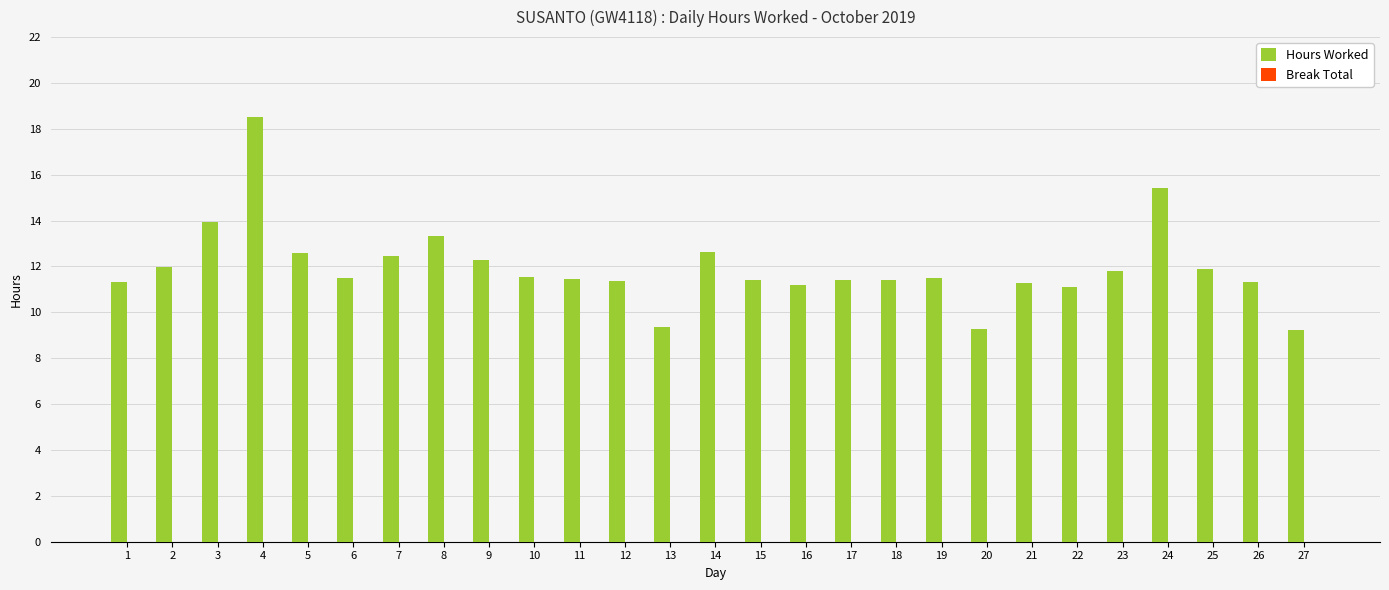

Which has a higher value, 8 or 20?

8